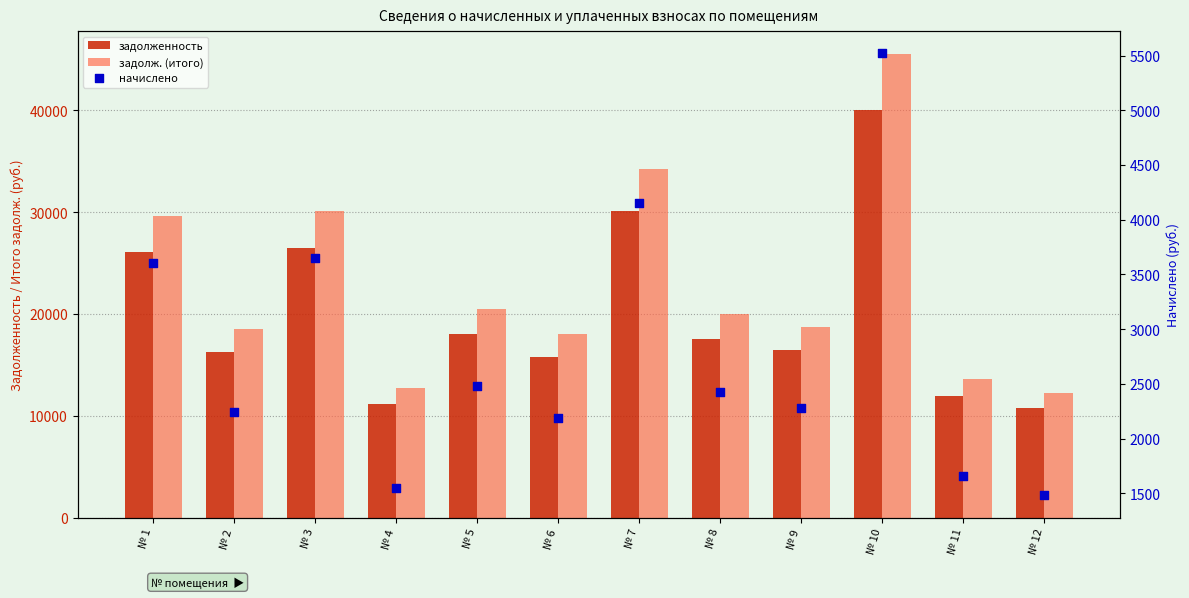

Which series reaches the minimum Y coordinate?

начислено